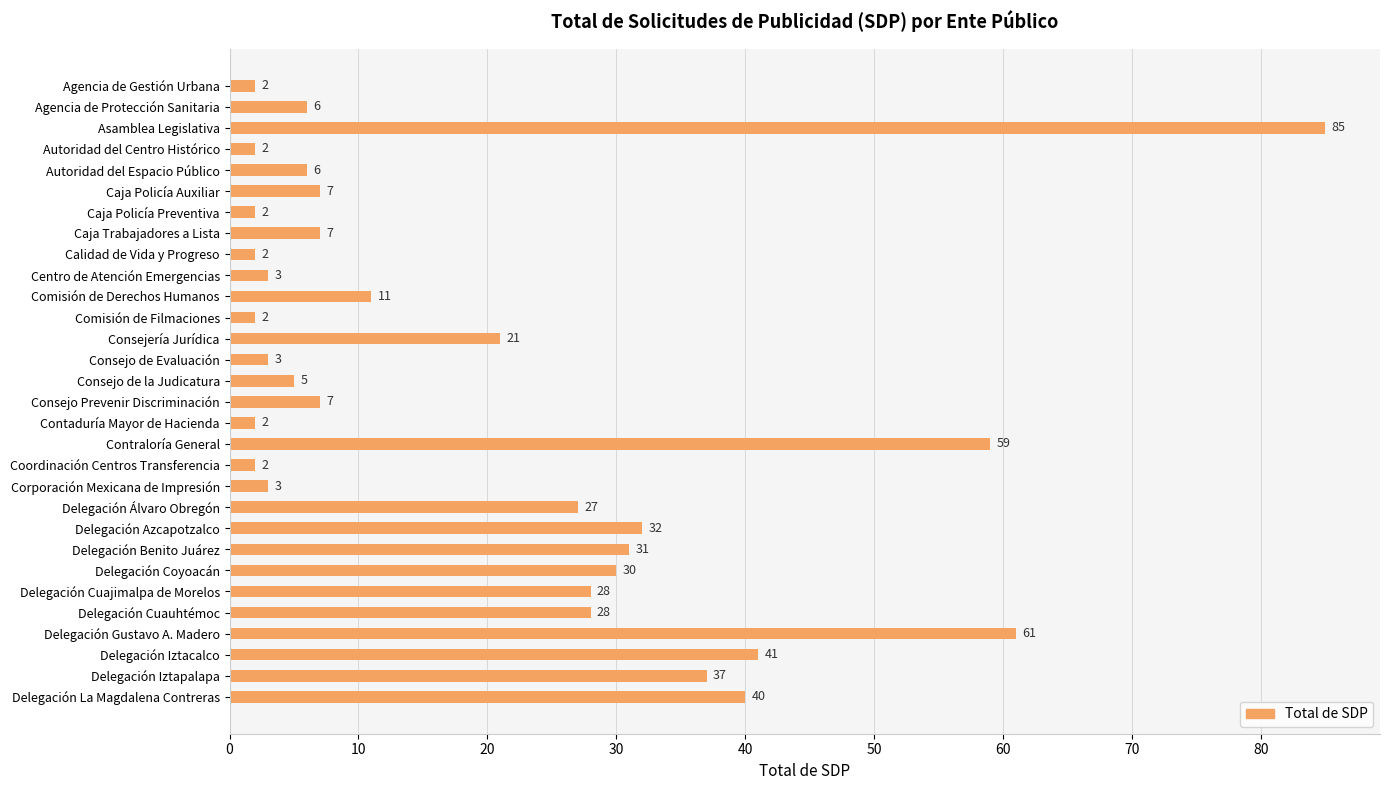

Reading top to bottom, extract all data points from this chart.

Agencia de Gestión Urbana=2	Agencia de Protección Sanitaria=6	Asamblea Legislativa=85	Autoridad del Centro Histórico=2	Autoridad del Espacio Público=6	Caja Policía Auxiliar=7	Caja Policía Preventiva=2	Caja Trabajadores a Lista=7	Calidad de Vida y Progreso=2	Centro de Atención Emergencias=3	Comisión de Derechos Humanos=11	Comisión de Filmaciones=2	Consejería Jurídica=21	Consejo de Evaluación=3	Consejo de la Judicatura=5	Consejo Prevenir Discriminación=7	Contaduría Mayor de Hacienda=2	Contraloría General=59	Coordinación Centros Transferencia=2	Corporación Mexicana de Impresión=3	Delegación Álvaro Obregón=27	Delegación Azcapotzalco=32	Delegación Benito Juárez=31	Delegación Coyoacán=30	Delegación Cuajimalpa de Morelos=28	Delegación Cuauhtémoc=28	Delegación Gustavo A. Madero=61	Delegación Iztacalco=41	Delegación Iztapalapa=37	Delegación La Magdalena Contreras=40